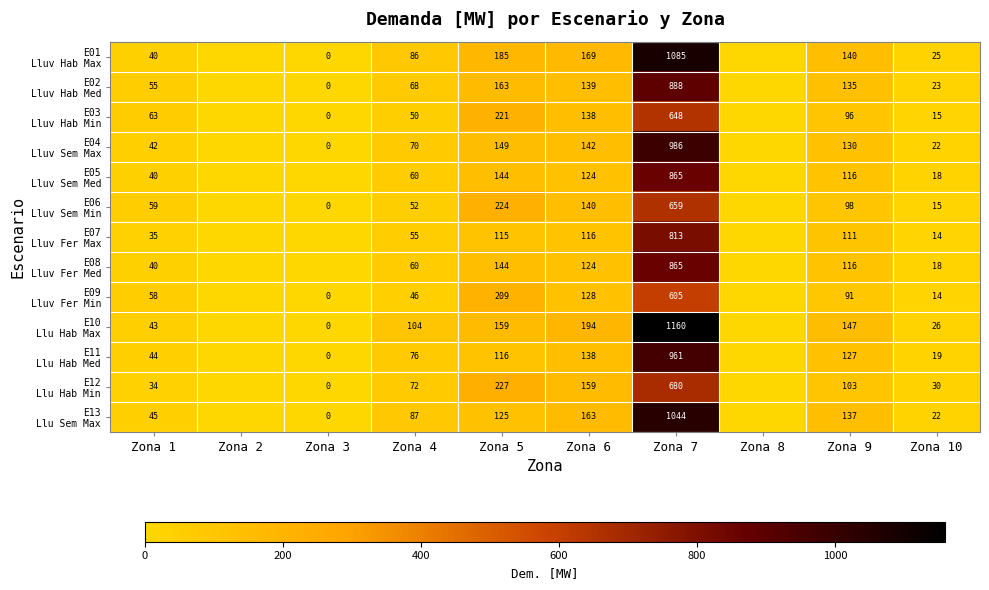

The value of E05 Lluv Sem Med at Zona 4 is 104.3. True or false?

False